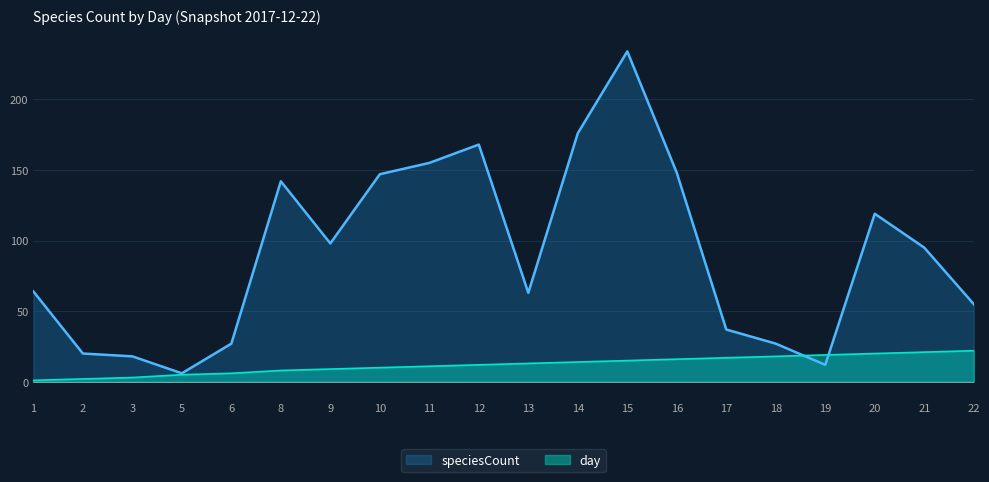

What is the average value of the speciesCount series?

91